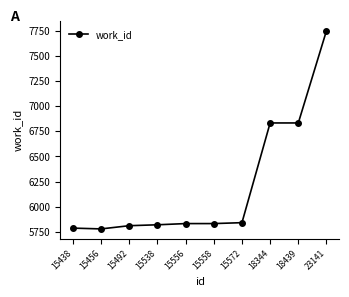

How many lines are shown in the chart?

1